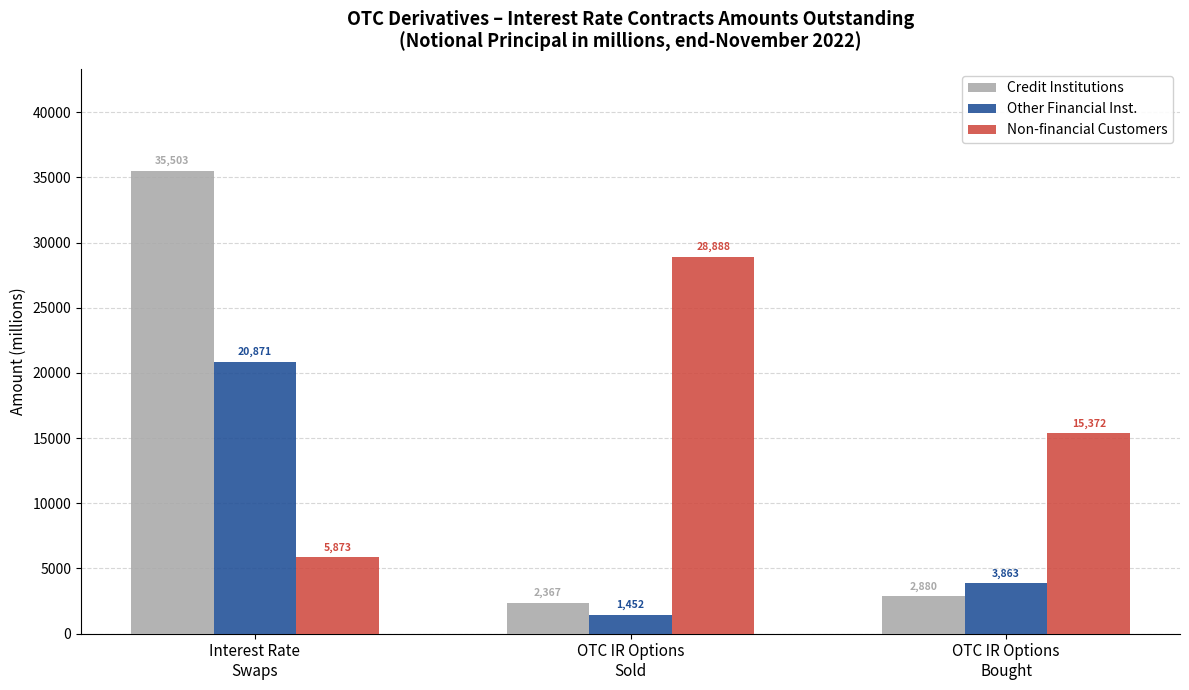

List the labels in order of Credit Institutions value, largest first.

Interest Rate
Swaps, OTC IR Options
Bought, OTC IR Options
Sold